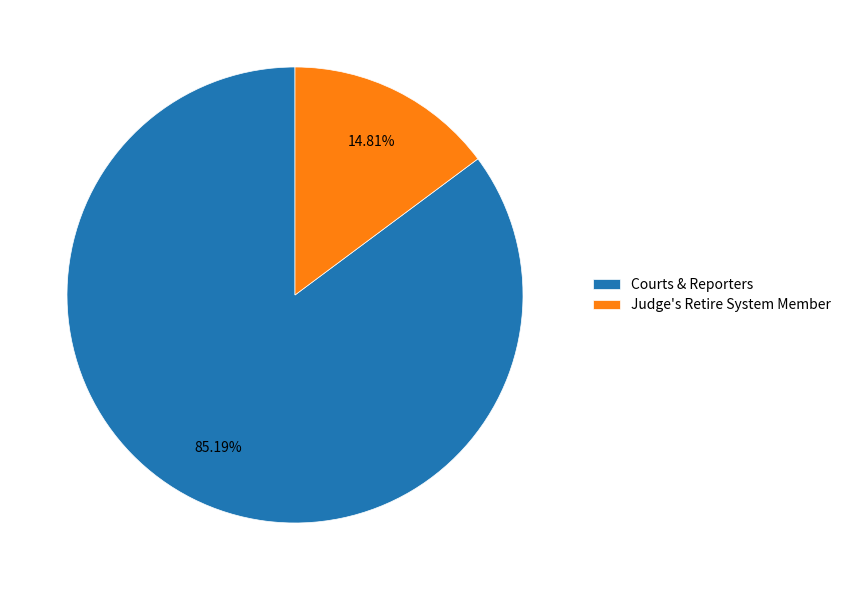

Combined, what portion of the pie is Courts & Reporters and Judge's Retire System Member?

100.0%